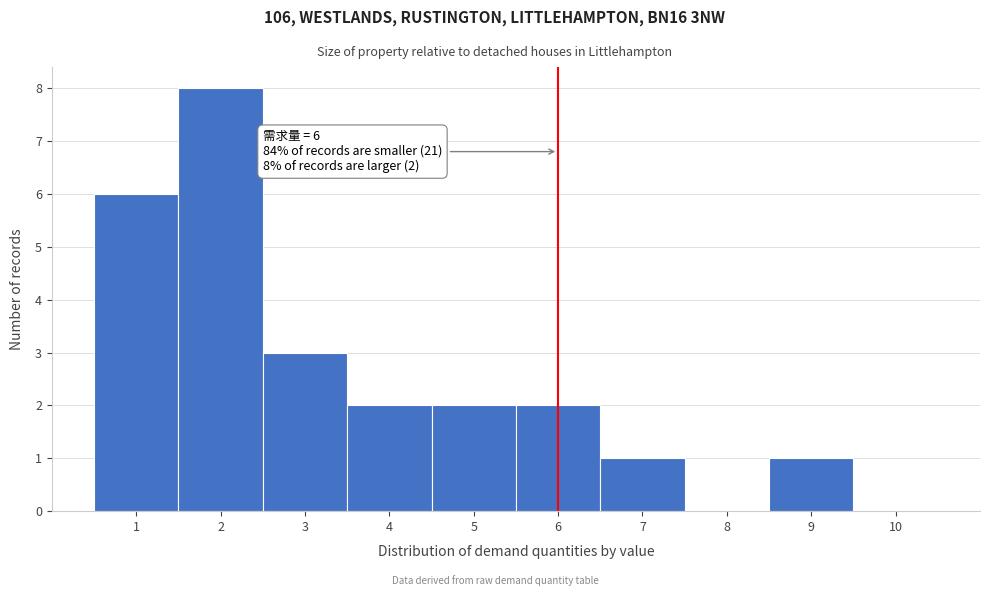

Over which range of the x-axis is the bar tallest?

1.5 to 2.5